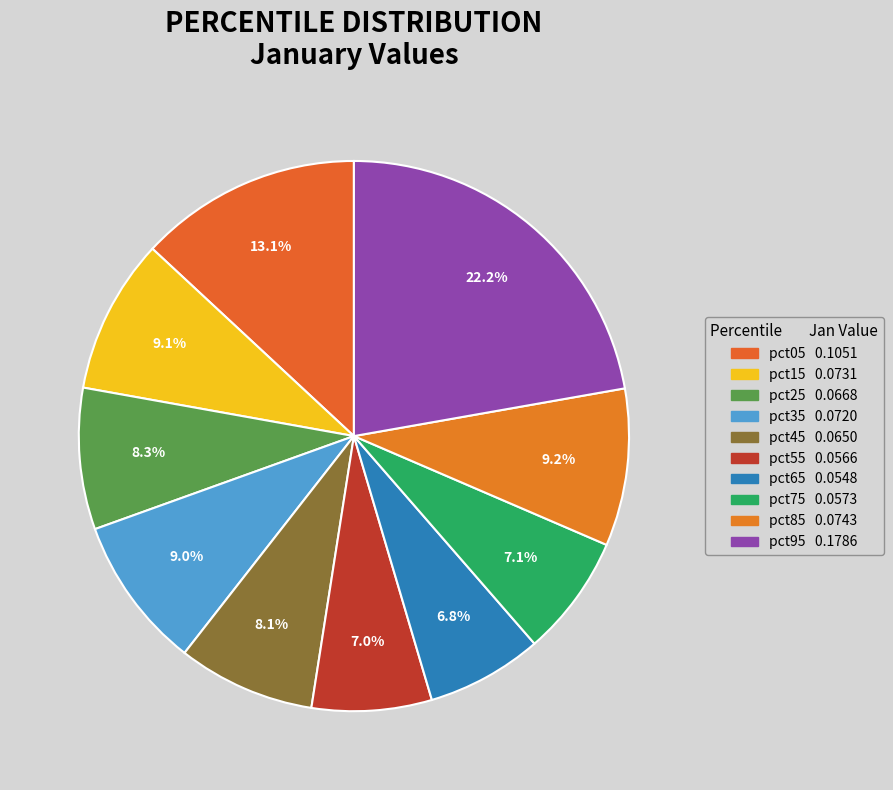

To the nearest percent, what portion does pct65 represent?

7%